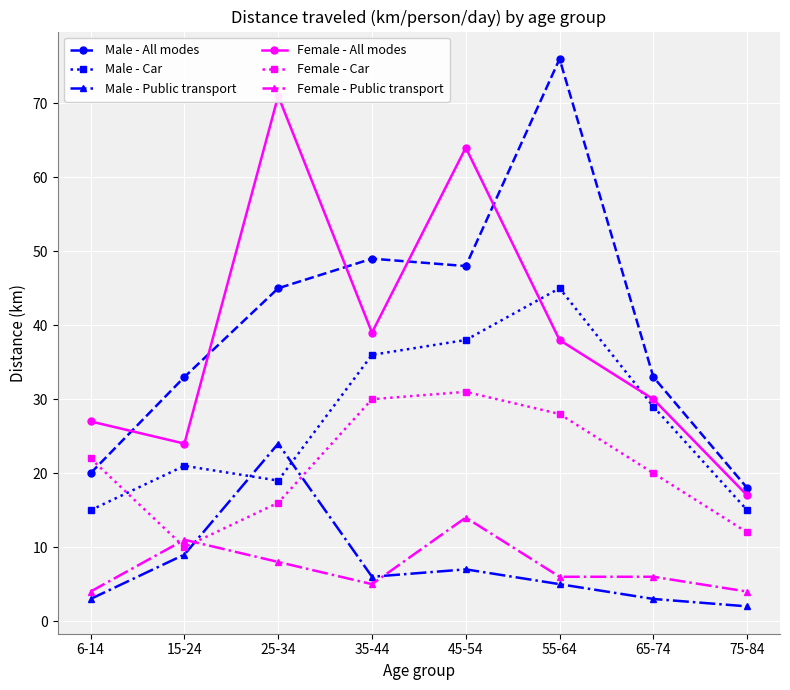

What is the sum of all Female - All modes values?

310